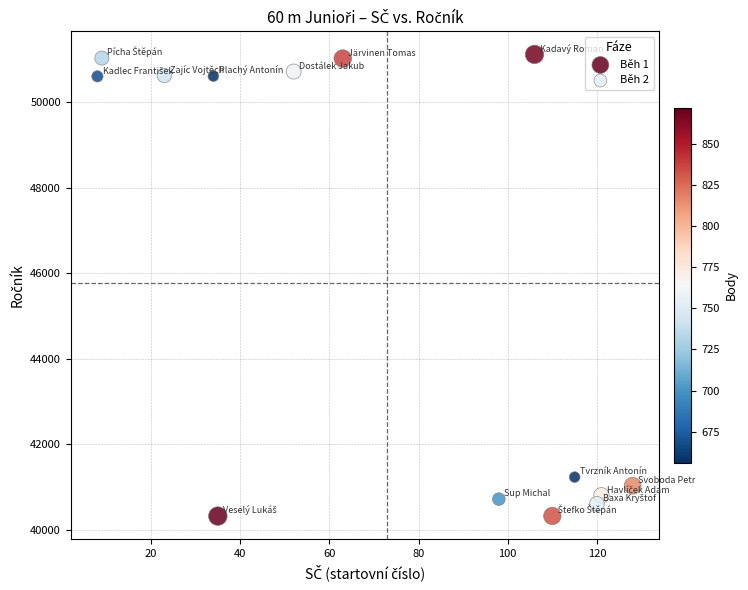

Which series has the widest spread of Y values?

Běh 1